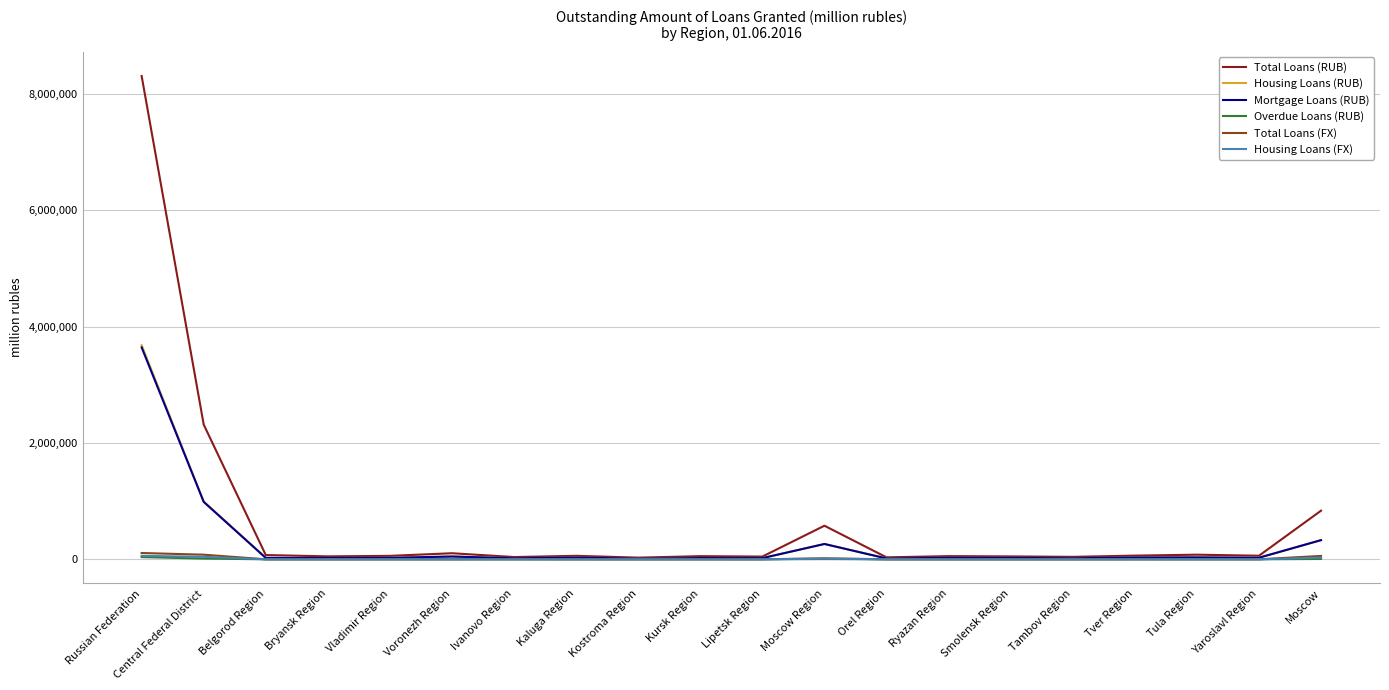

Is it true that Total Loans (RUB) equals 347857 at Moscow?

False